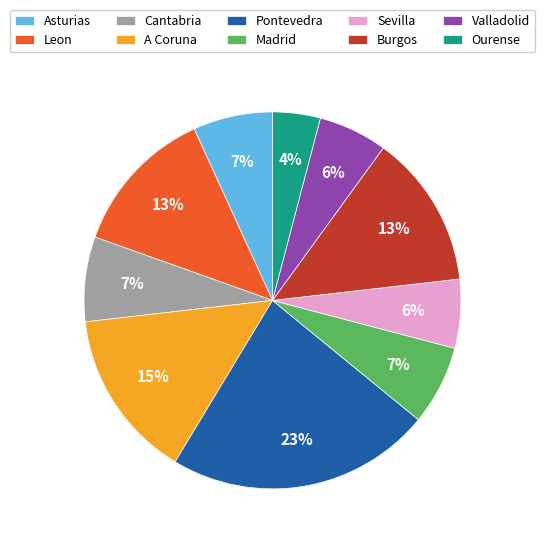

What is the largest slice in the pie chart?

Pontevedra